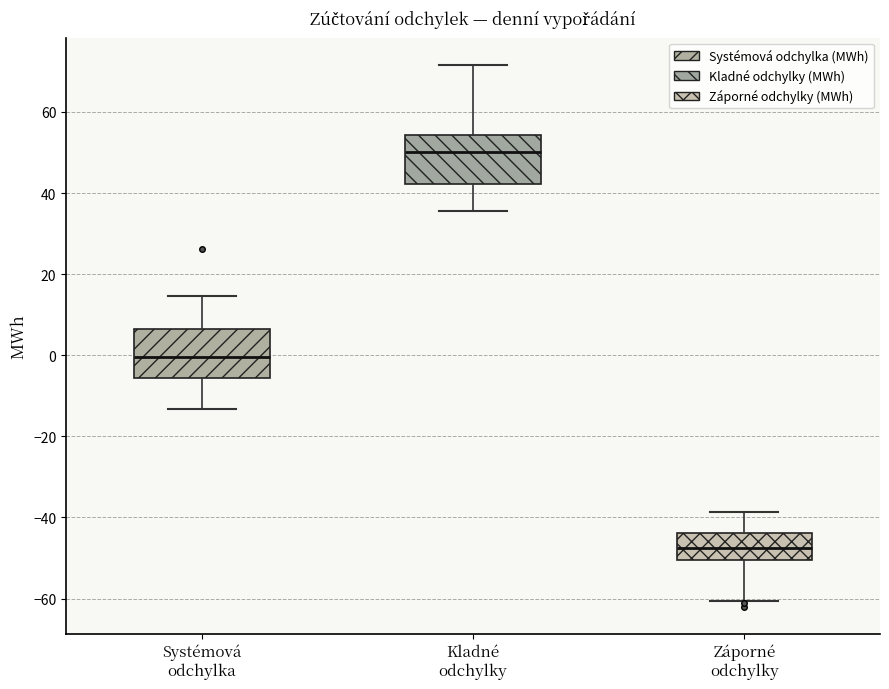

Reading left to right, read every box against the y-axis: the position of its median line, the range the box covers, and the ends of its whiskers. The values are not printed on the chart, so give them approximately, as read against the axis.

Systémová odchylka: median 0, box -6 to 6, whiskers -14 to 14
Kladné odchylky: median 50, box 42 to 54, whiskers 36 to 72
Záporné odchylky: median -48, box -50 to -44, whiskers -60 to -38